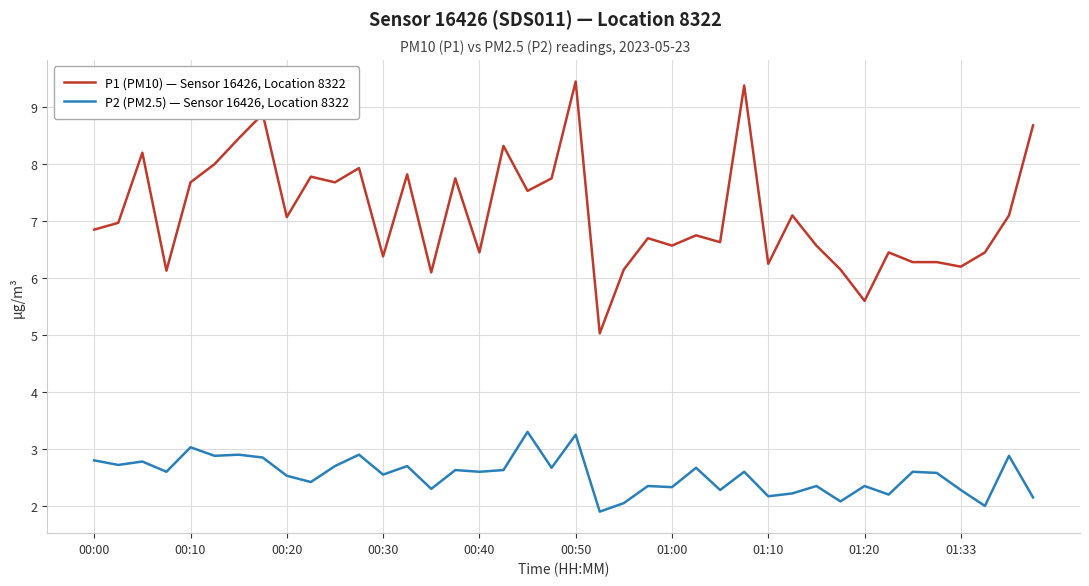

List the series in order of their overall mean, highest first.

P1 (PM10) — Sensor 16426, Location 8322, P2 (PM2.5) — Sensor 16426, Location 8322